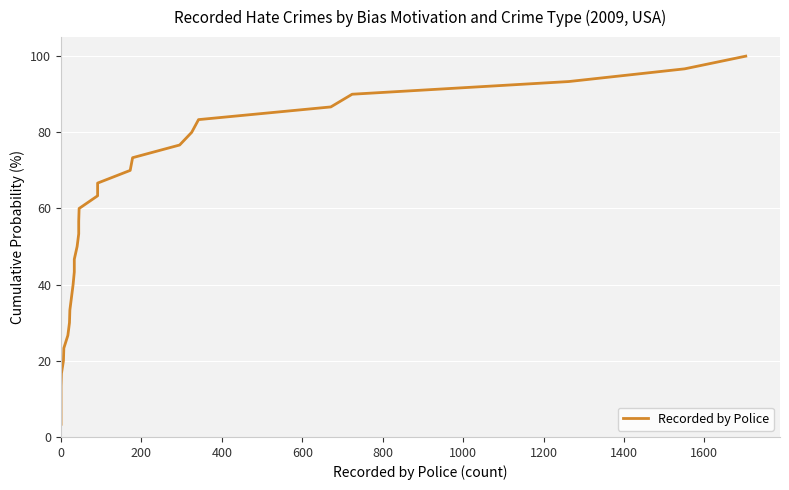

What is the smallest value displayed?

3.3